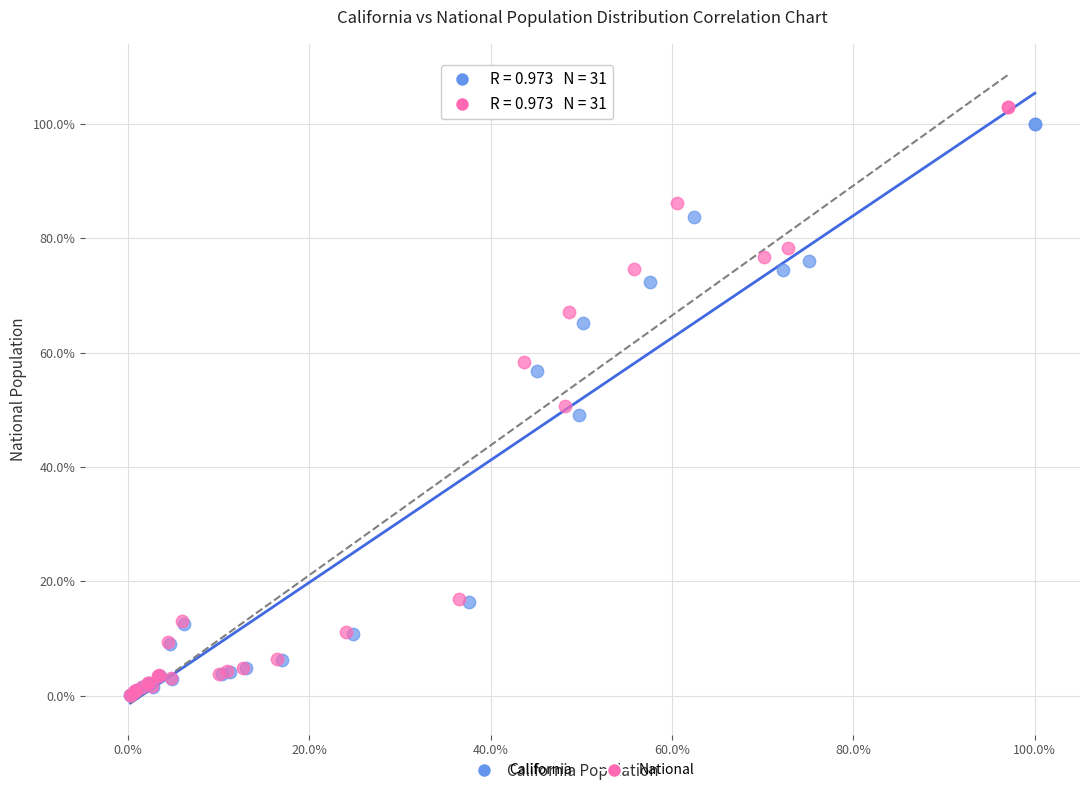

What are all the series names shown in the legend?

California, National